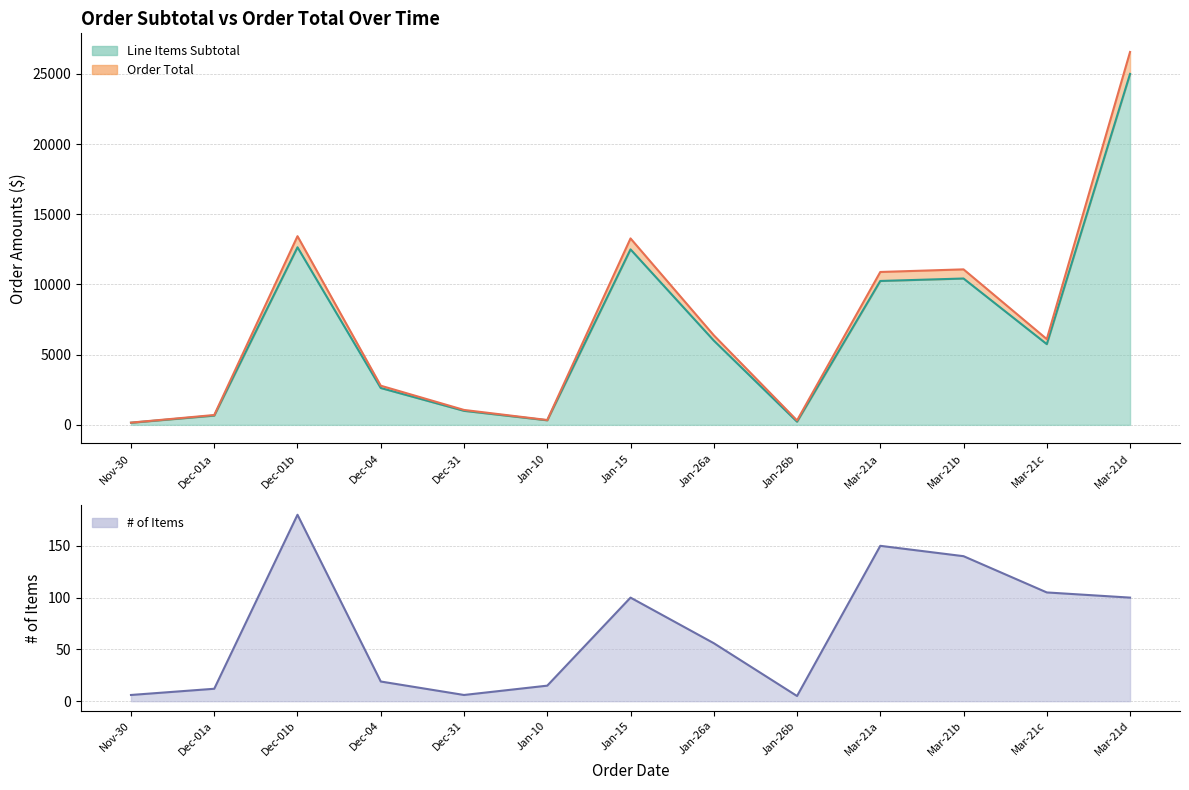

What is the greatest value displayed?

26562.5